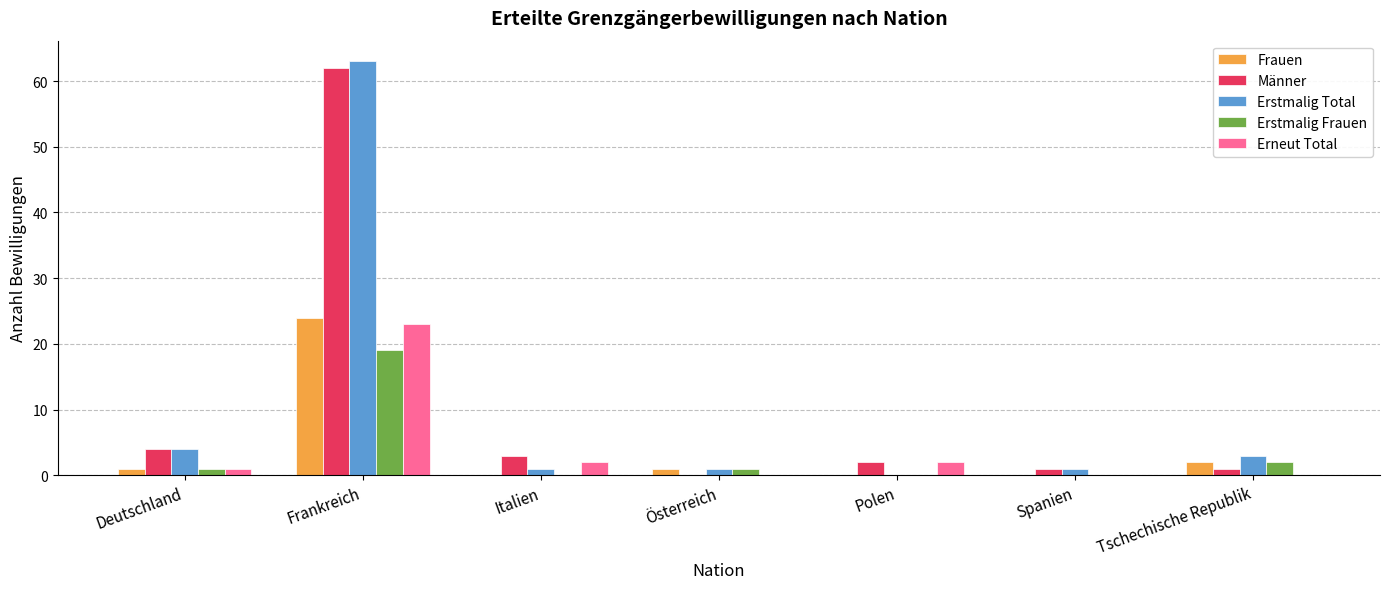

Which category has the highest value in the Frauen series?

Frankreich